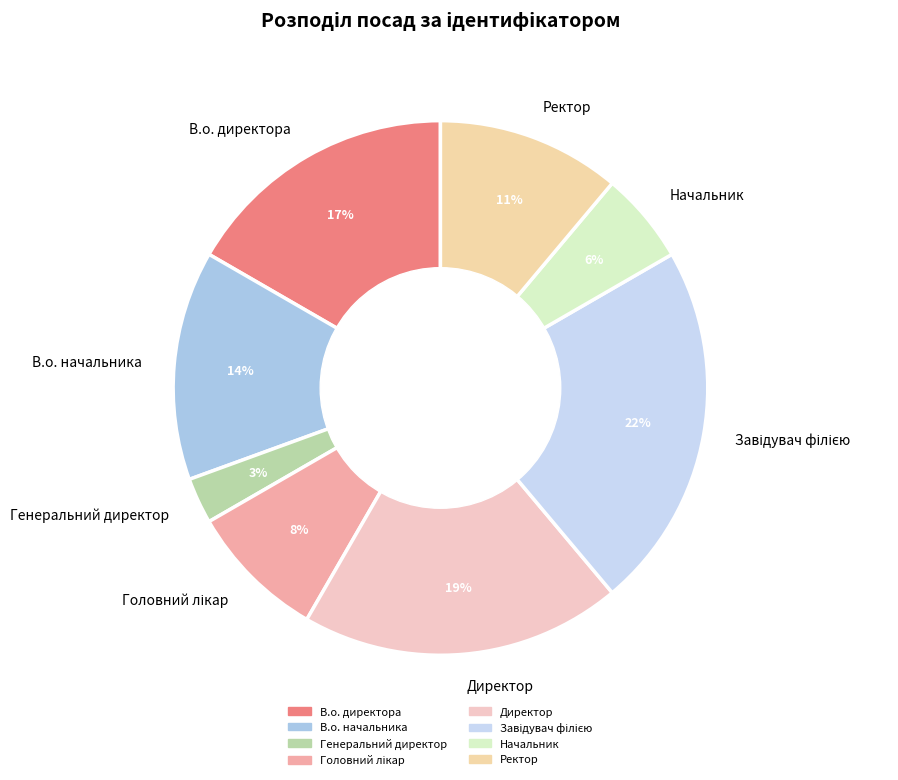

Does В.о. начальника represent more than half of the total?

No